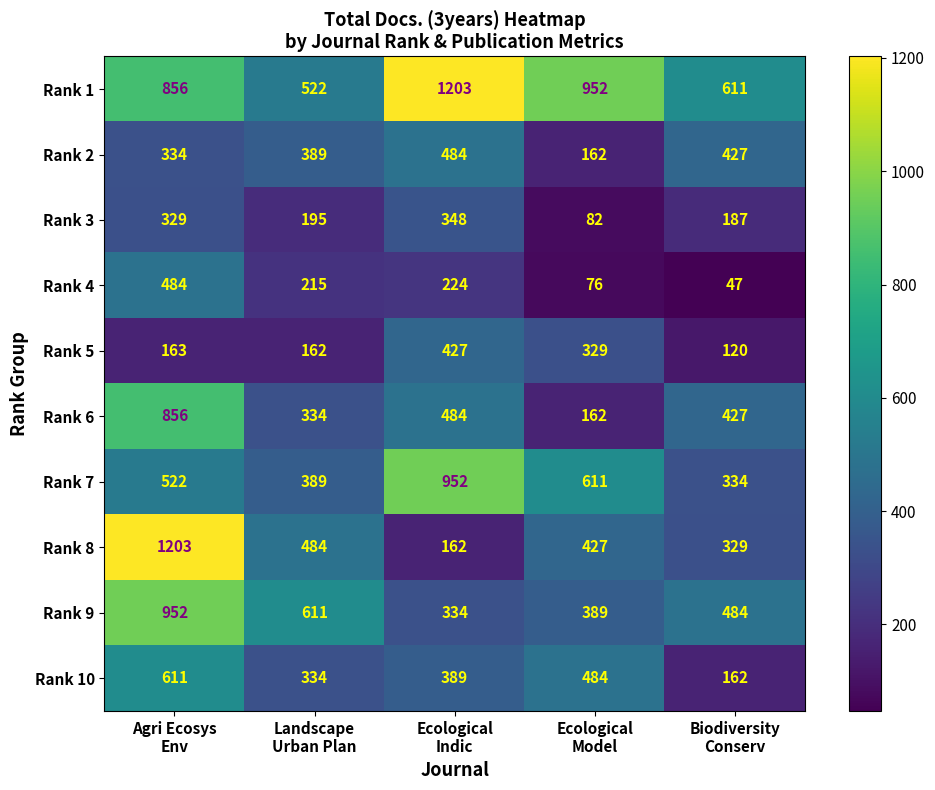

What is the maximum value shown in the chart?

1203